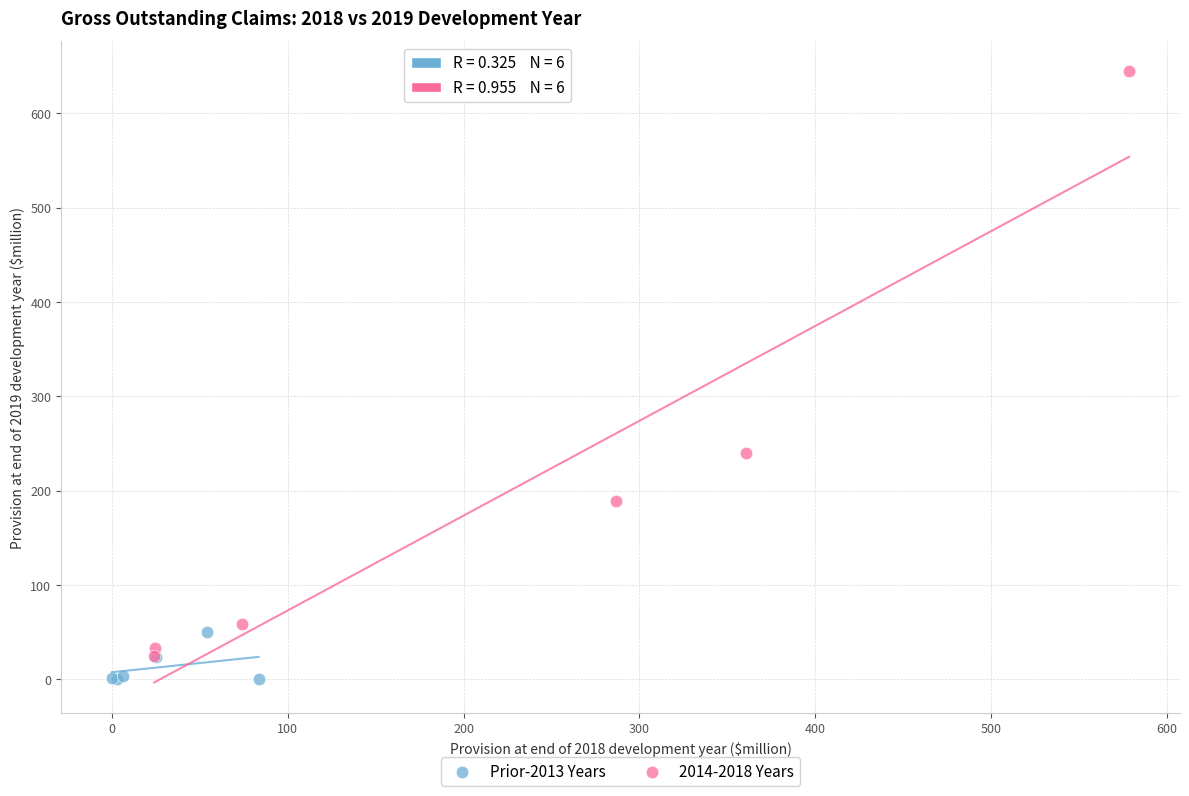

Which series contains the highest Y value?

2014-2018 Years